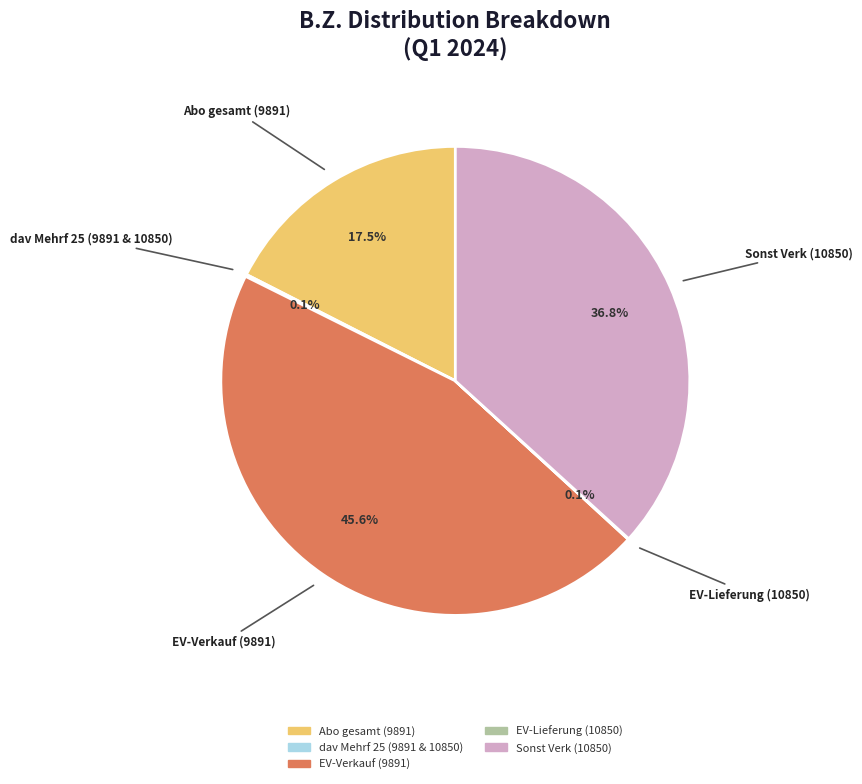

Which category has the biggest portion of the pie?

EV-Verkauf (9891)